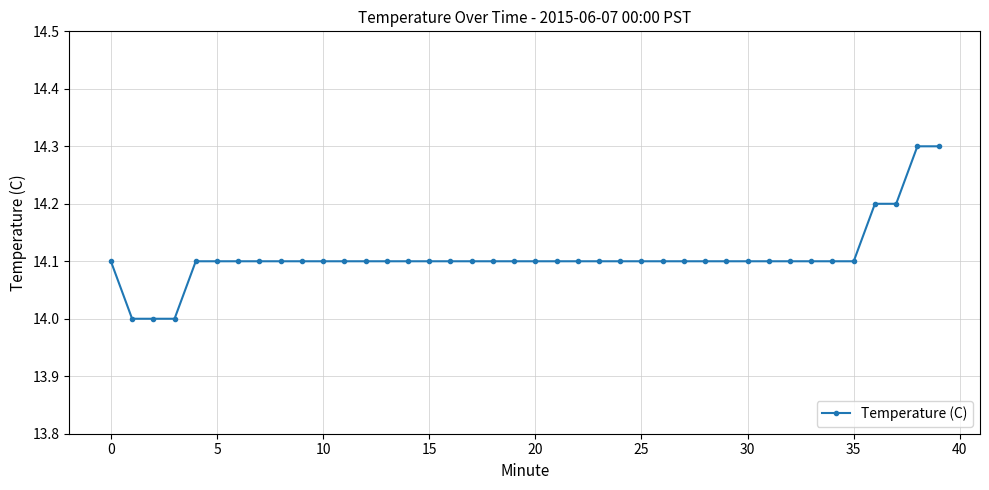

What is the difference between the second highest and minimum values?

0.3